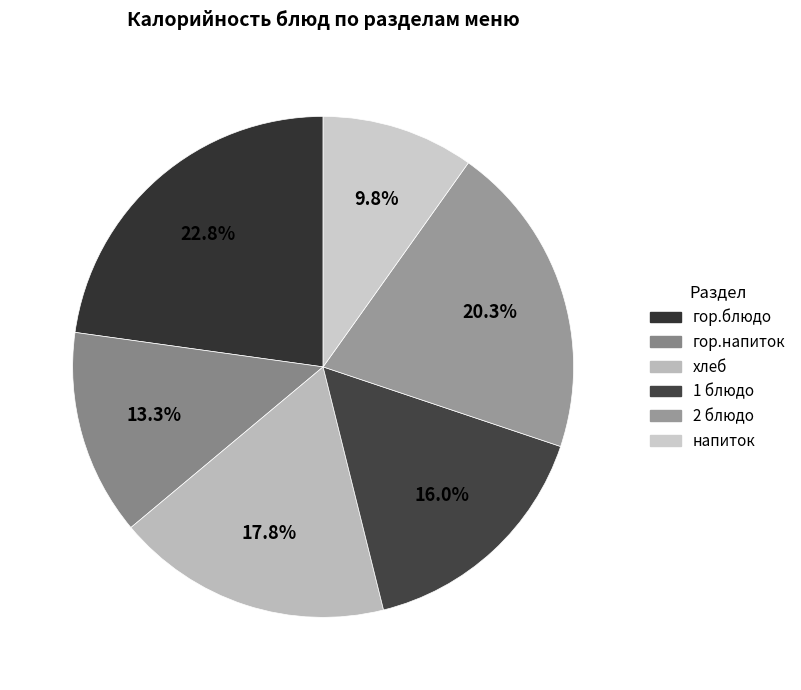

Approximately how many times larger is the value at 2 блюдо compared to гор.напиток?

1.5